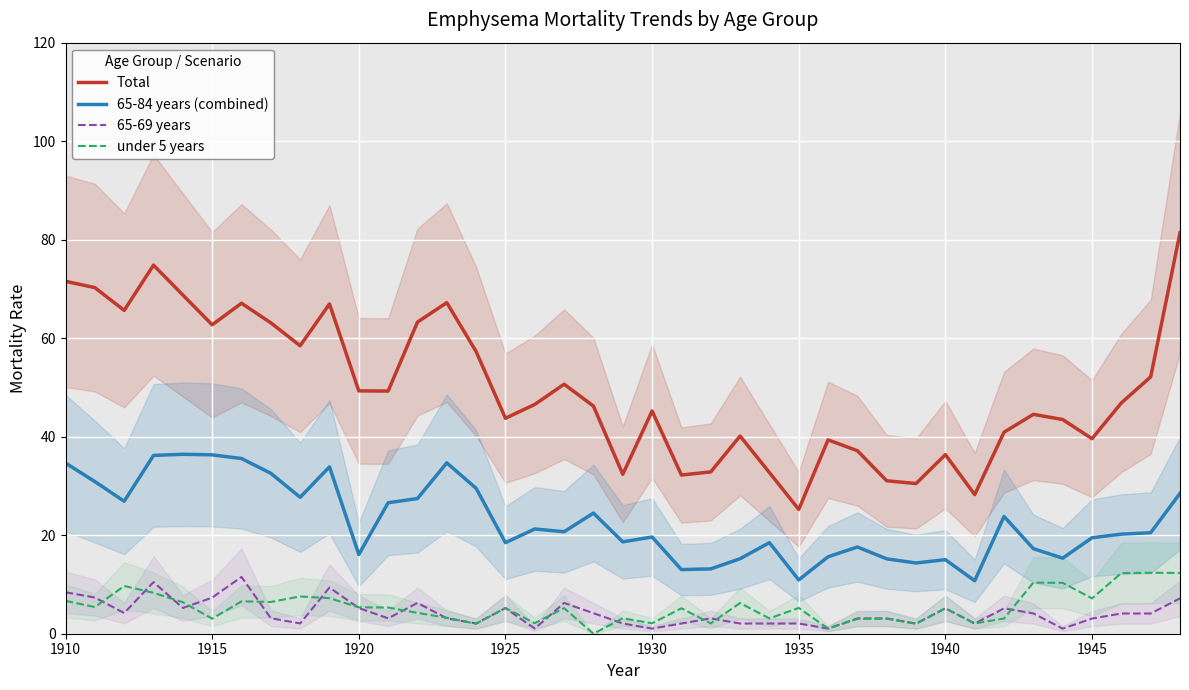

Where does the 65-69 years series first go above 3?

1910